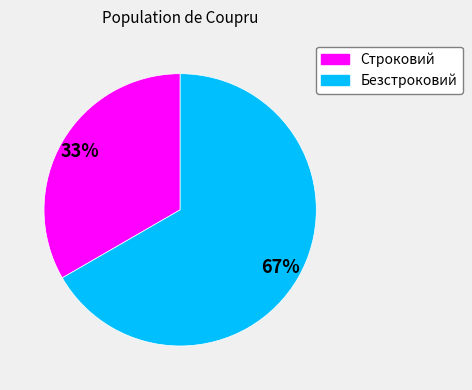

To the nearest percent, what is the combined percentage of Строковий and Безстроковий?

100%